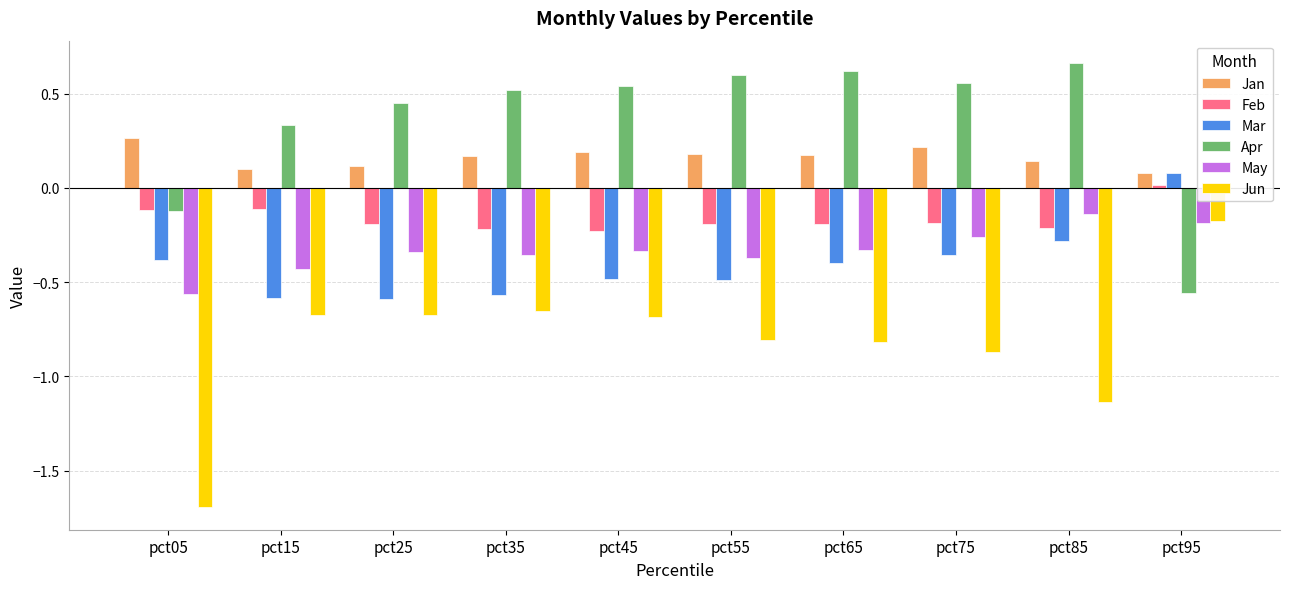

What is the minimum value shown in the chart?

-1.7